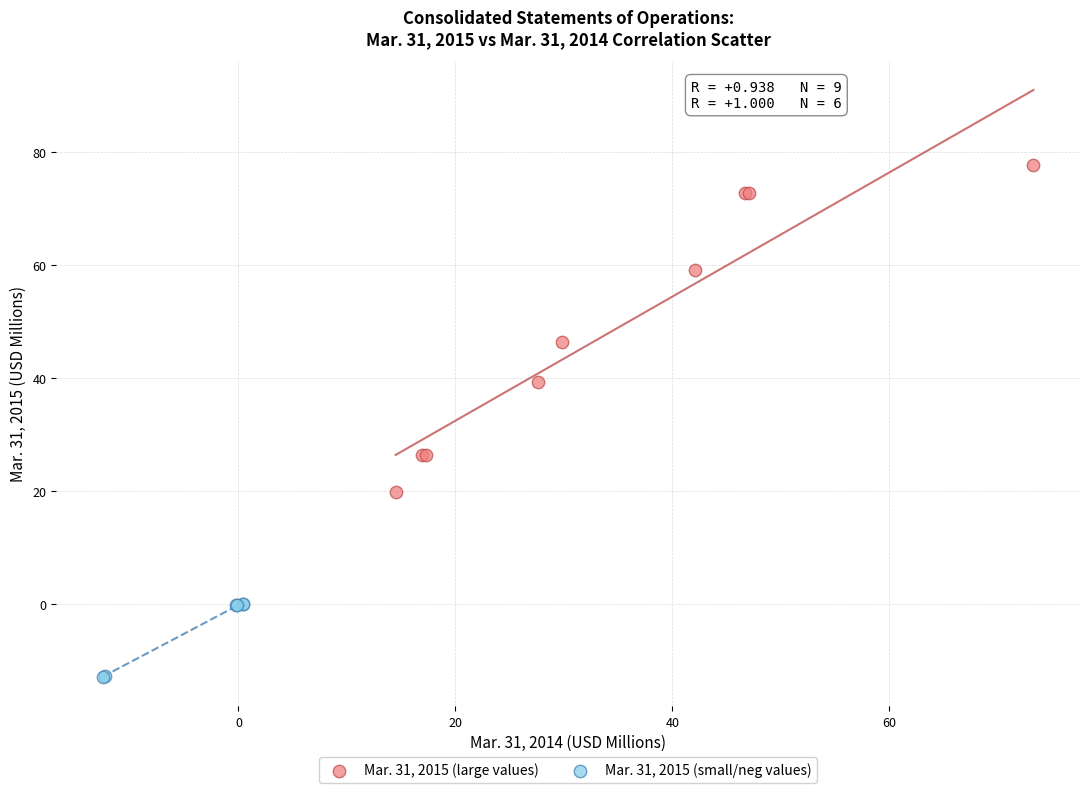

Which series contains the lowest Y value?

Mar. 31, 2015 (small/neg values)